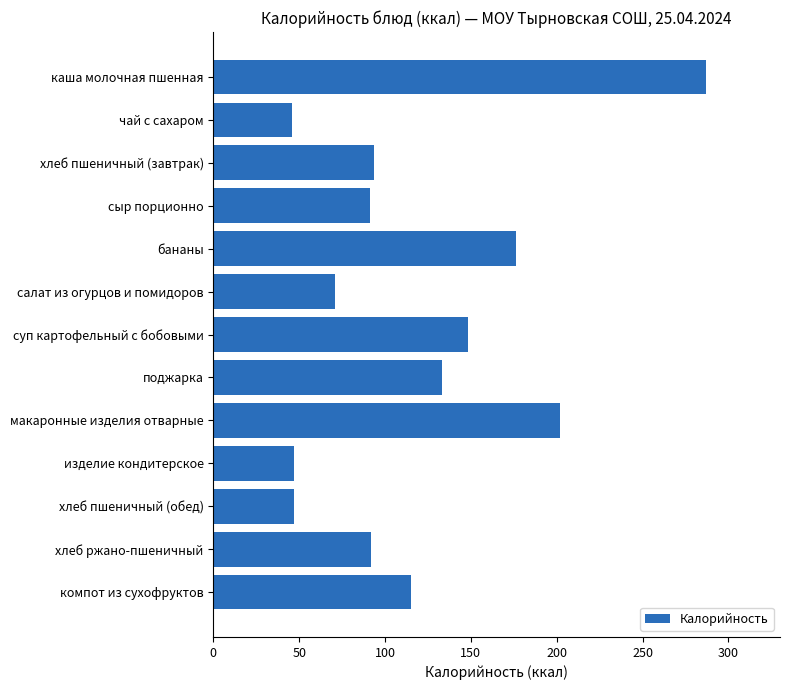

What is the sum of all values?

1548.5